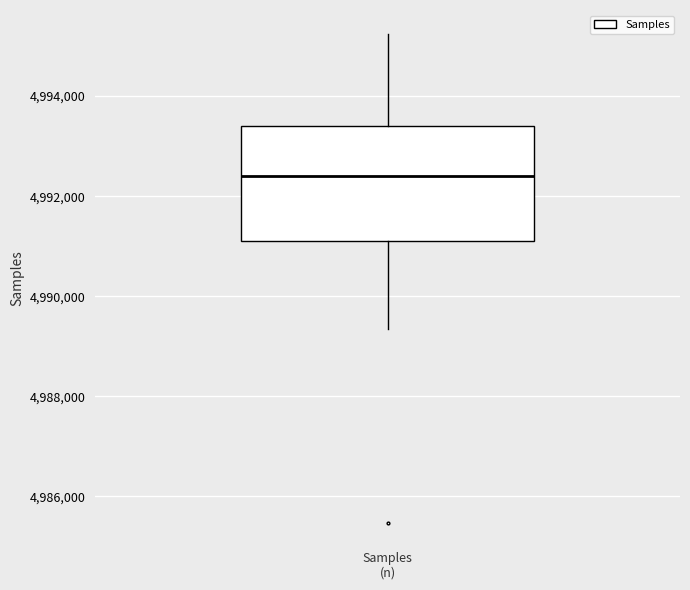

Transcribe this box plot: give where the median line is, the range the box spans, and where the two whiskers end, as read against the y-axis. The values are not printed on the chart, so give them approximately, as read against the axis.

median 4992400, box 4991200 to 4993400, whiskers 4989400 to 4995200